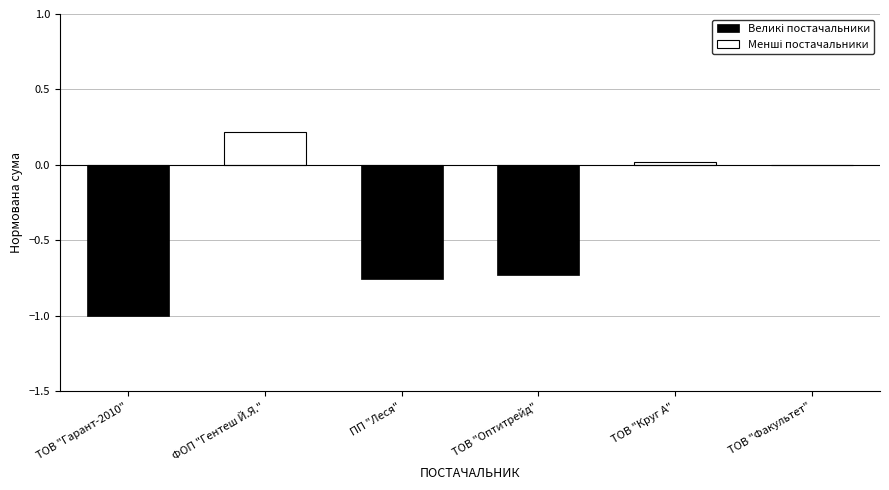

At ПП "Леся", list the series in order from smallest to largest.

Великі постачальники, Менші постачальники